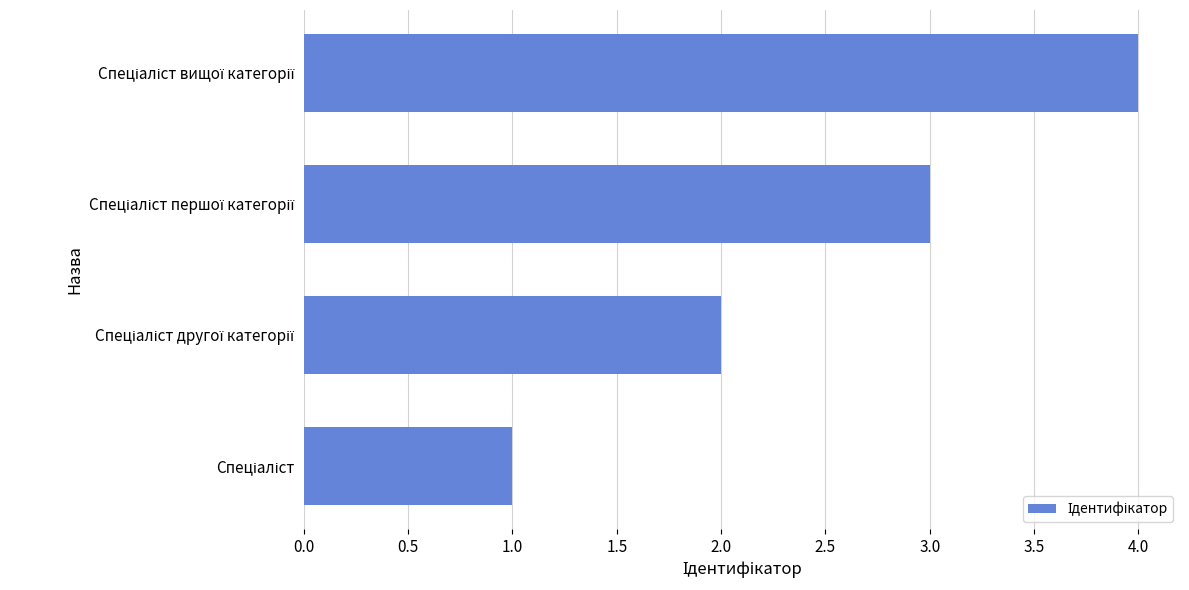

What is the maximum value shown in the chart?

4